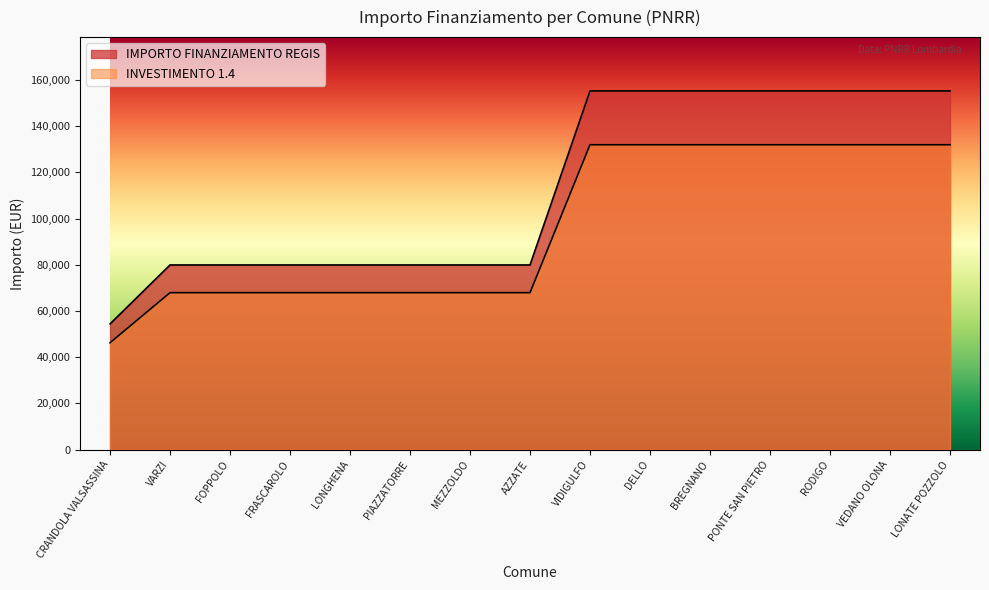

Does the chart display data point markers on the line(s)?

No